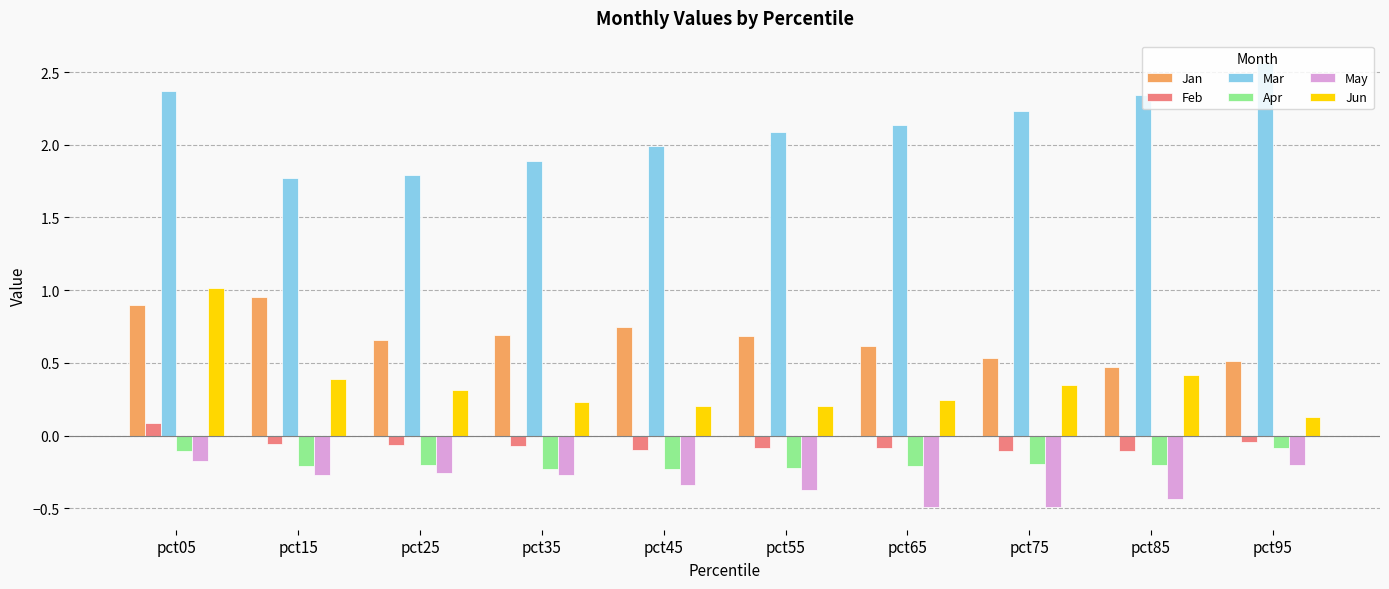

How many negative values does the Feb series have?

9